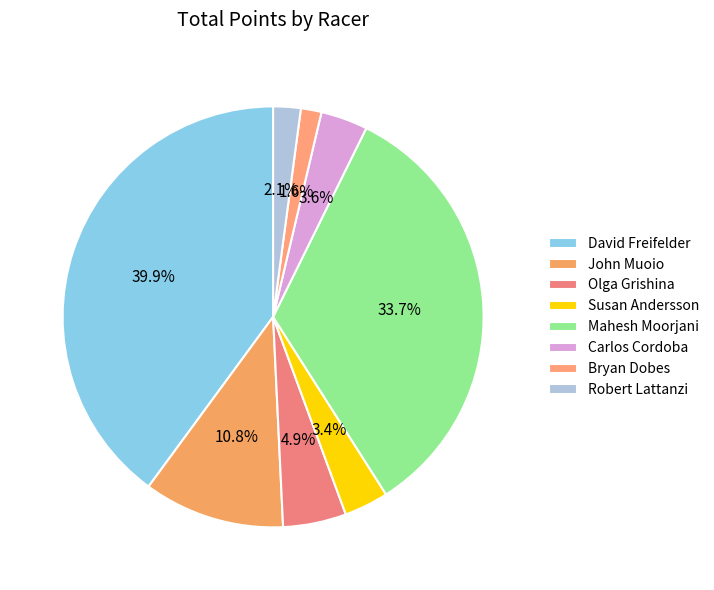

Which category has the biggest portion of the pie?

David Freifelder